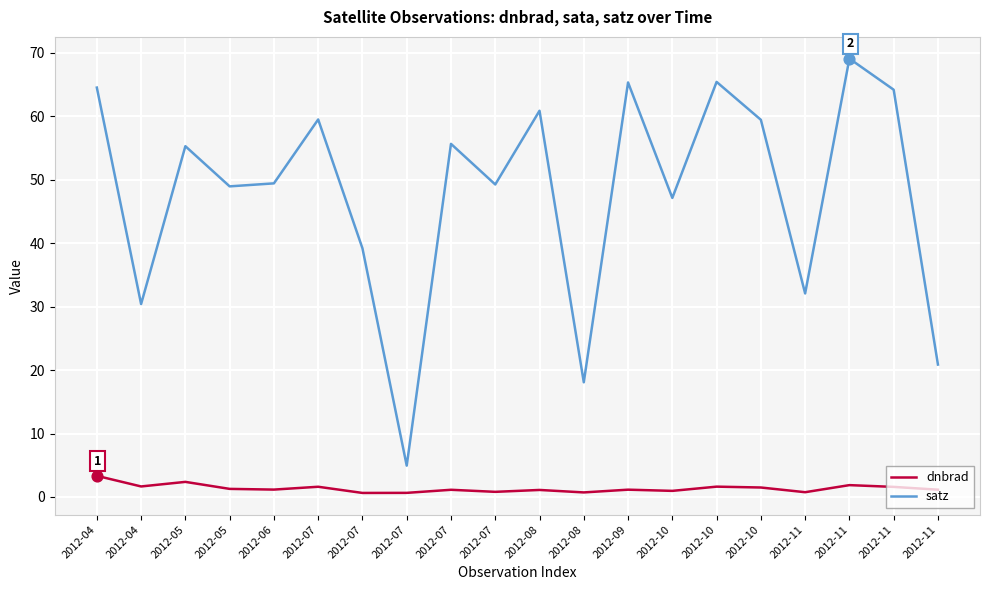

Which series has the largest total across all categories?

satz